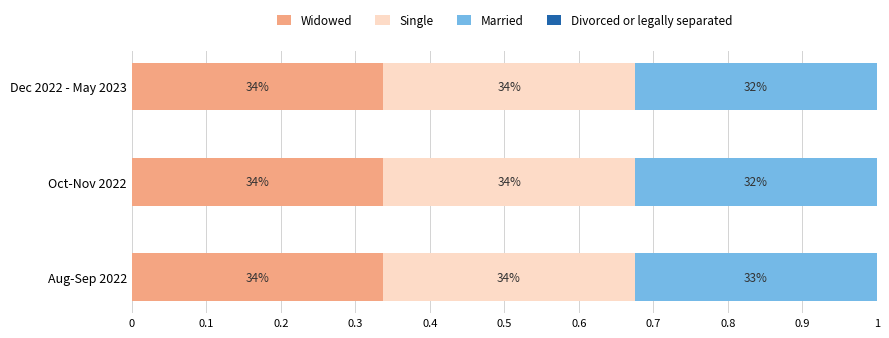

What is the sum of all Single values?

1.0